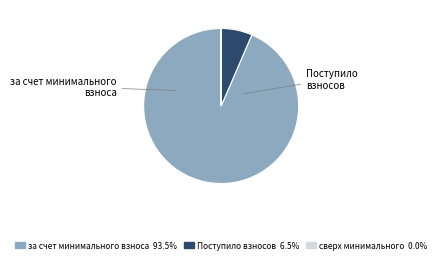

Does any single category account for the majority?

Yes